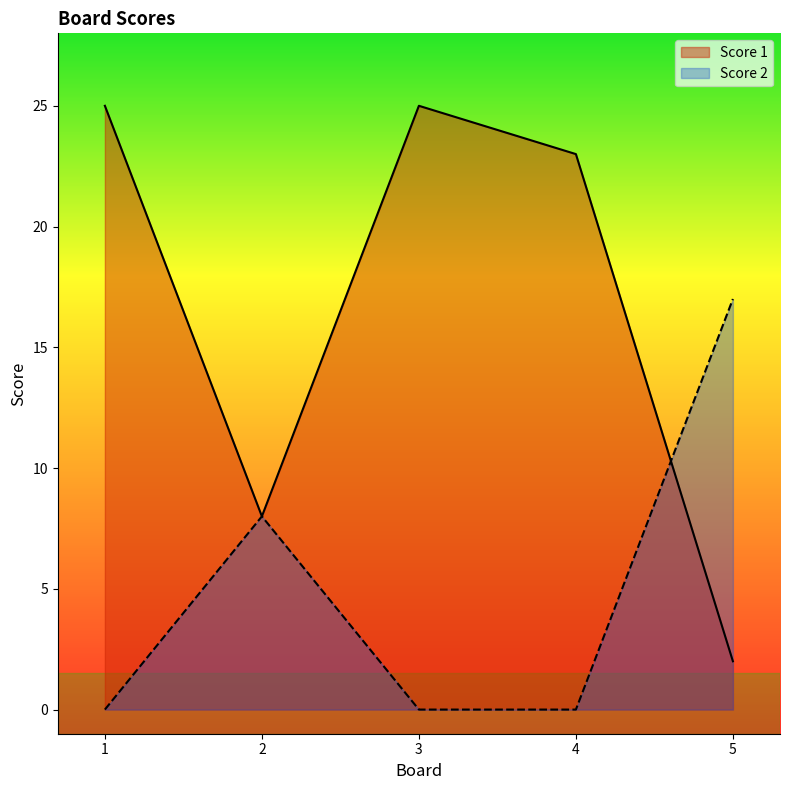

Is it true that Score 2 equals 8 at 2?

True